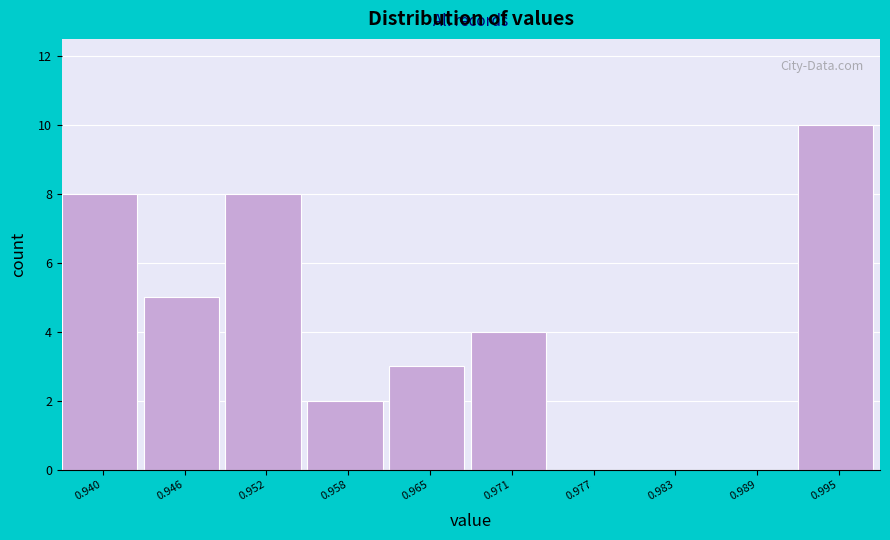

Reading left to right, extract all data points from this chart.

0.940=8	0.946=5	0.952=8	0.958=2	0.965=3	0.971=4	0.977=0	0.983=0	0.989=0	0.995=10